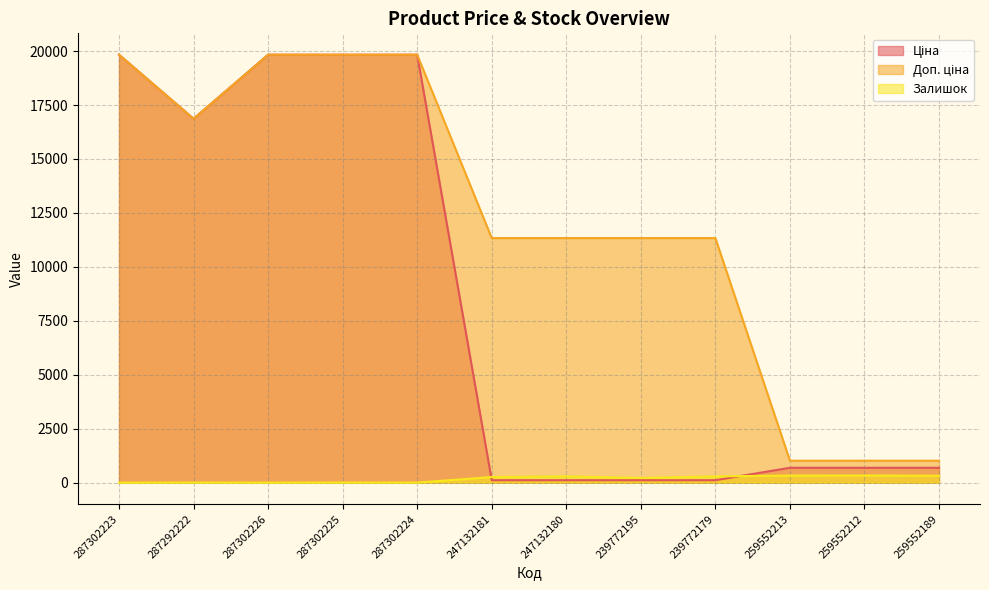

What is the value of the Залишок point at the 11th from the left?

333.0